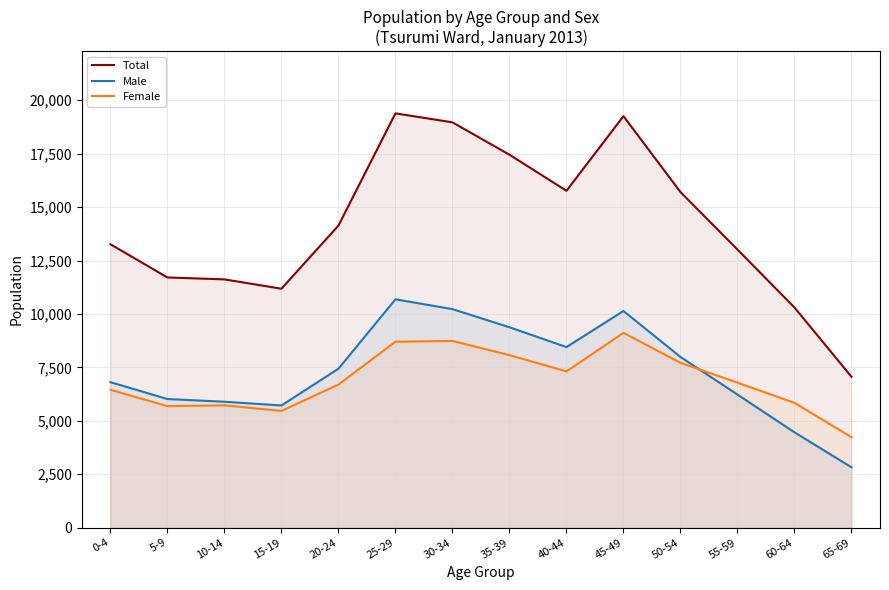

What is the label of the 8th point from the left?

35-39